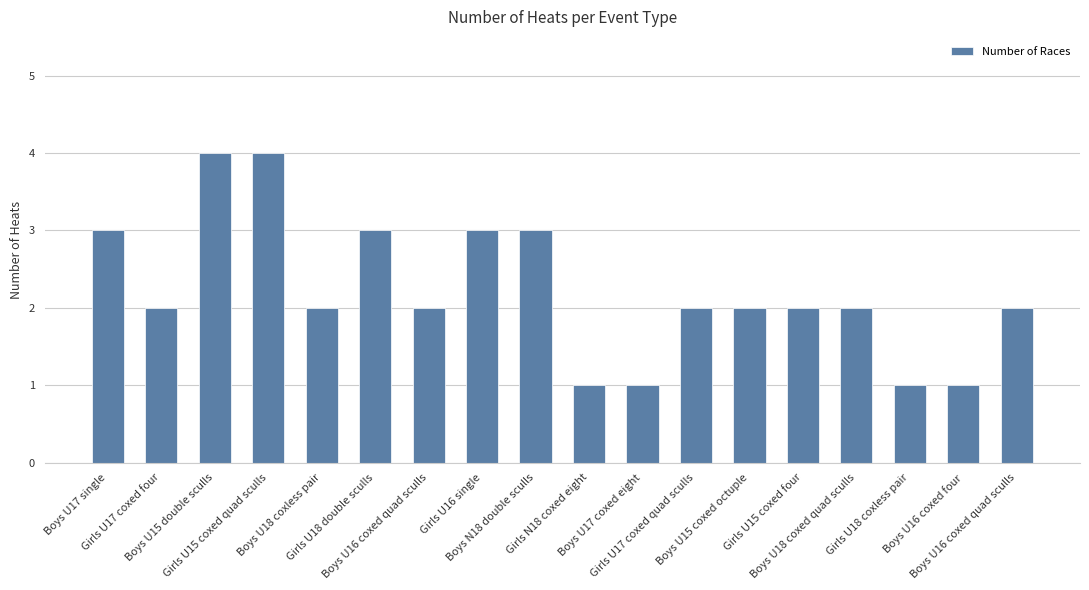

Read the value at Girls U18 double sculls.

3